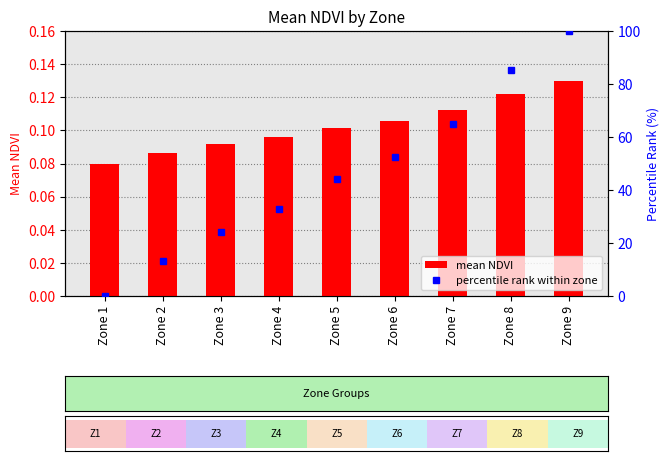

Is it true that mean NDVI equals 0.1 at Zone 4?

True